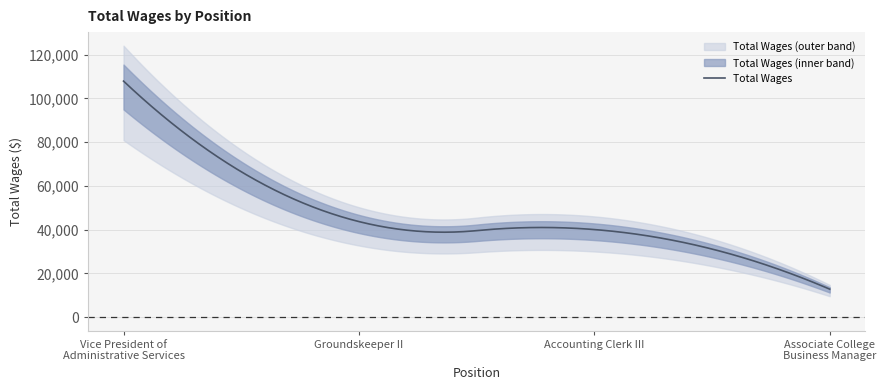

The chart shows a value of 78645 at Groundskeeper II. True or false?

False